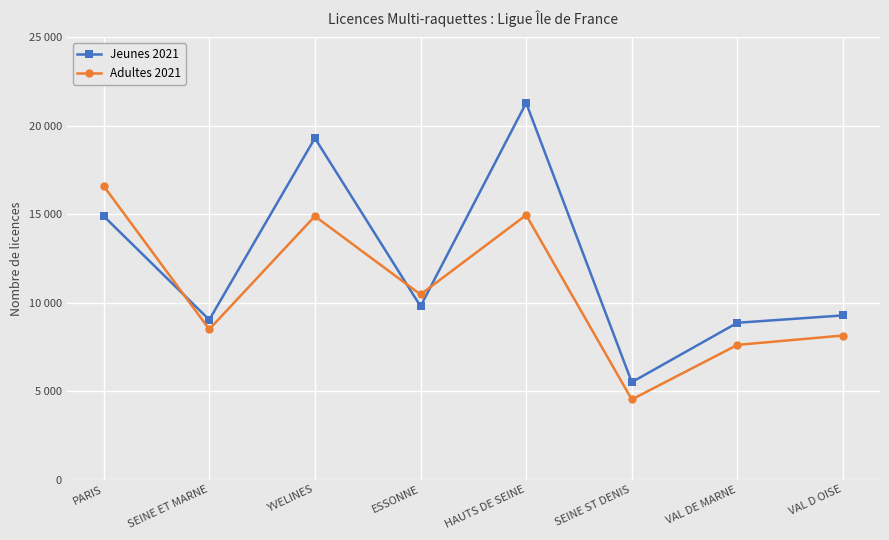

True or false: Adultes 2021 and Jeunes 2021 cross at least once.

True